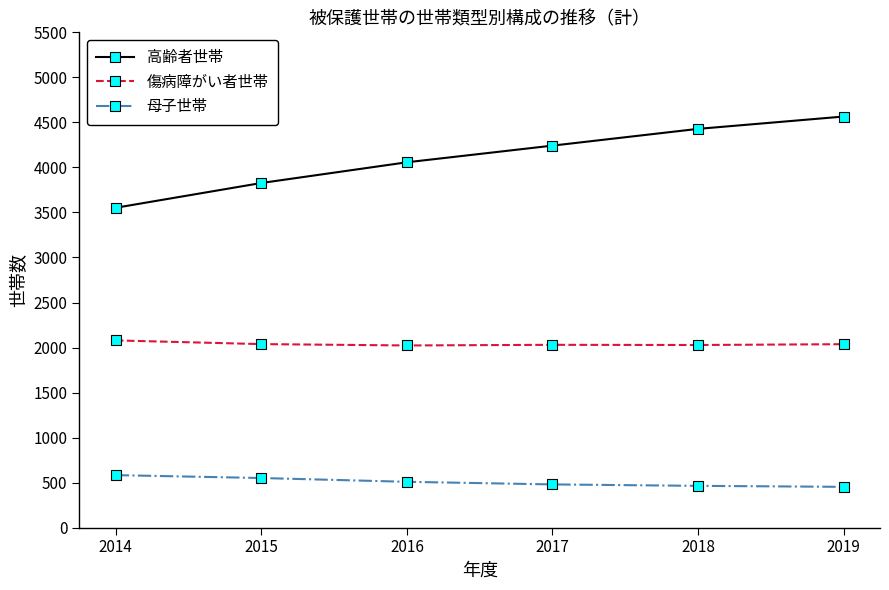

Rank the series by their average value, from lowest to highest.

母子世帯, 傷病障がい者世帯, 高齢者世帯